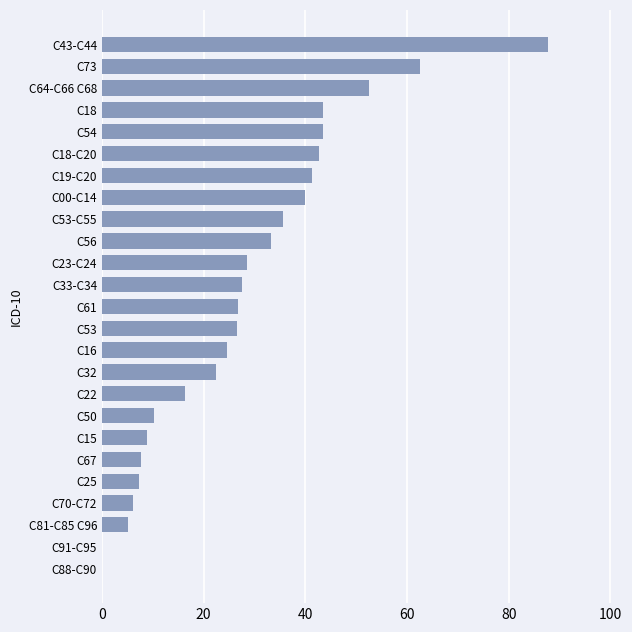

Are the bars horizontal?

Yes